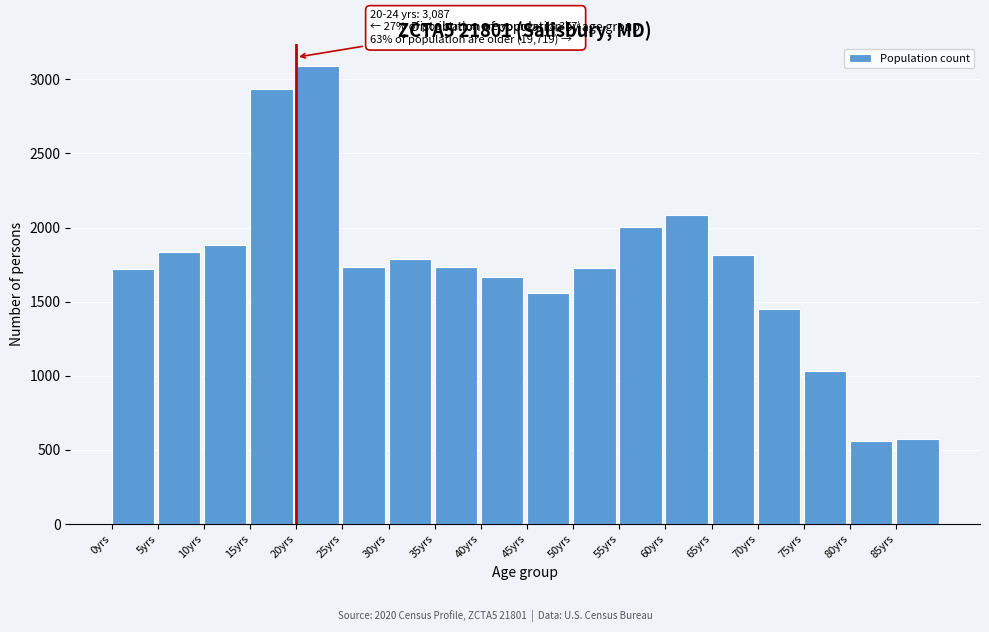

The value at 40yrs is 1666. True or false?

True